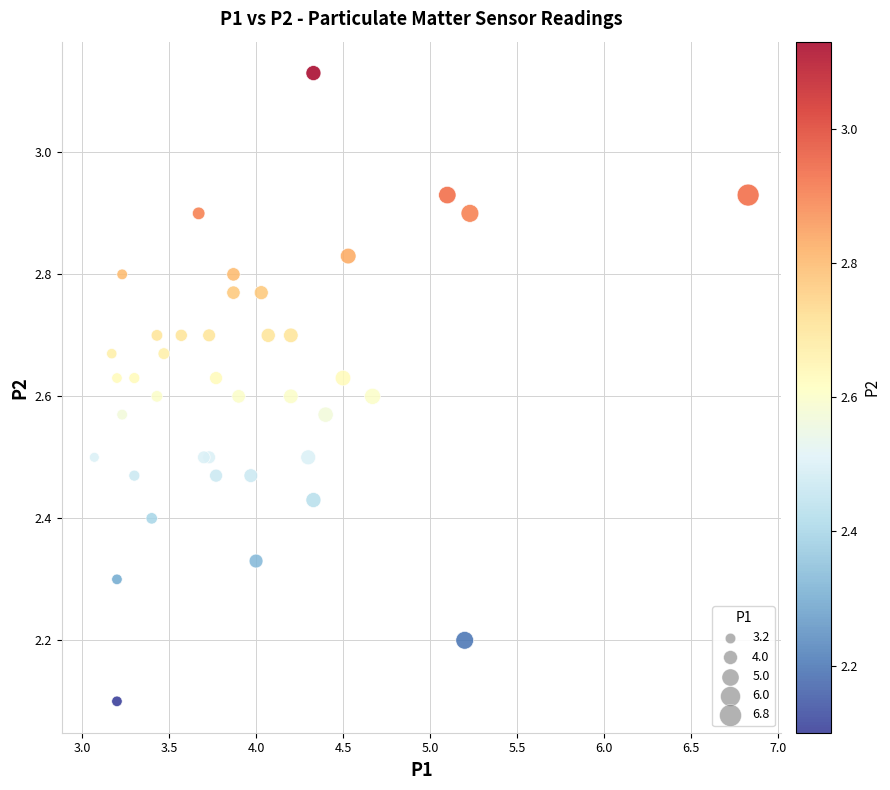

What Y value in the scatter plot is closest to 2?

2.1